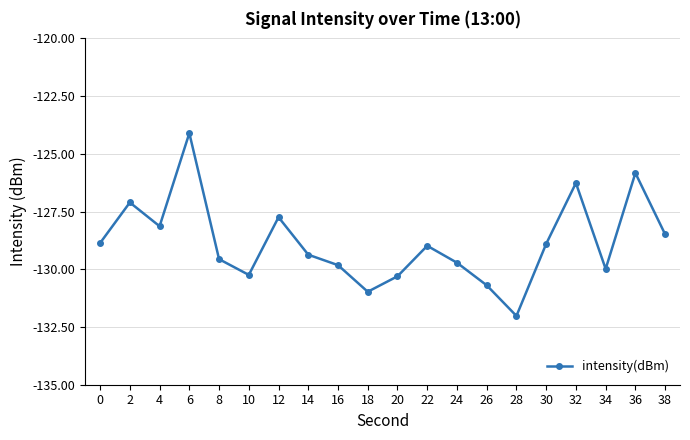

Count the number of values greater than -128.

5